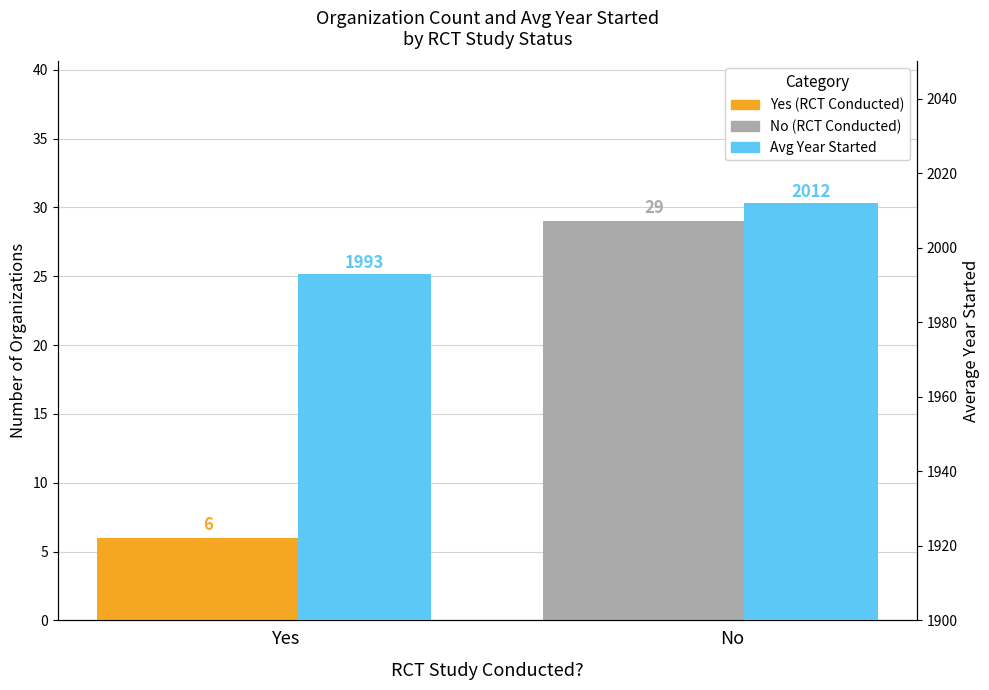

What is the difference between the highest and lowest values at Yes?

1987